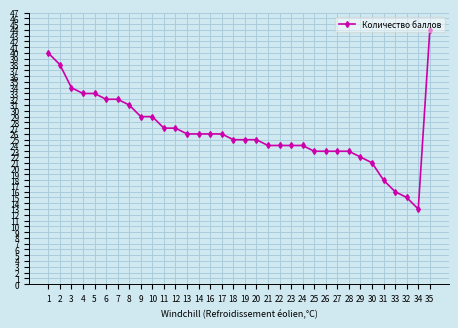

What is the sum of all values?

901